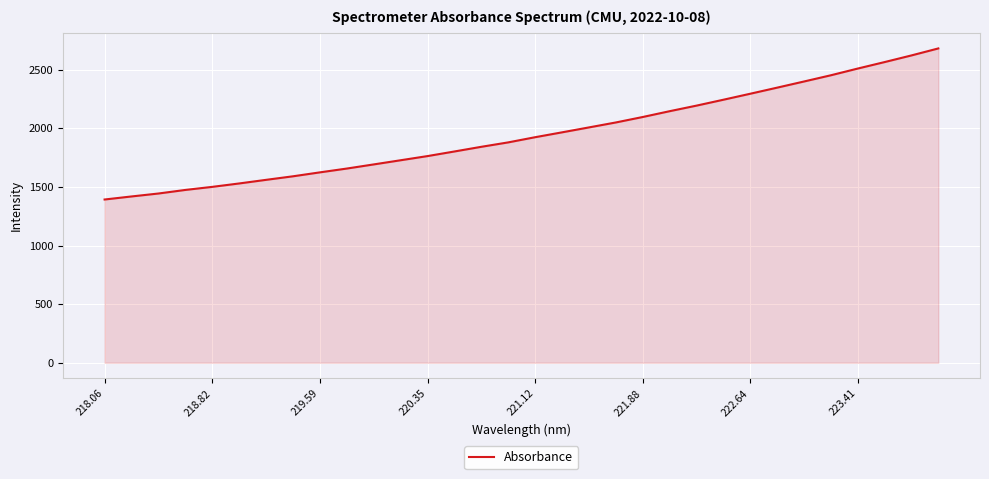

What is the minimum value shown in the chart?

1393.5